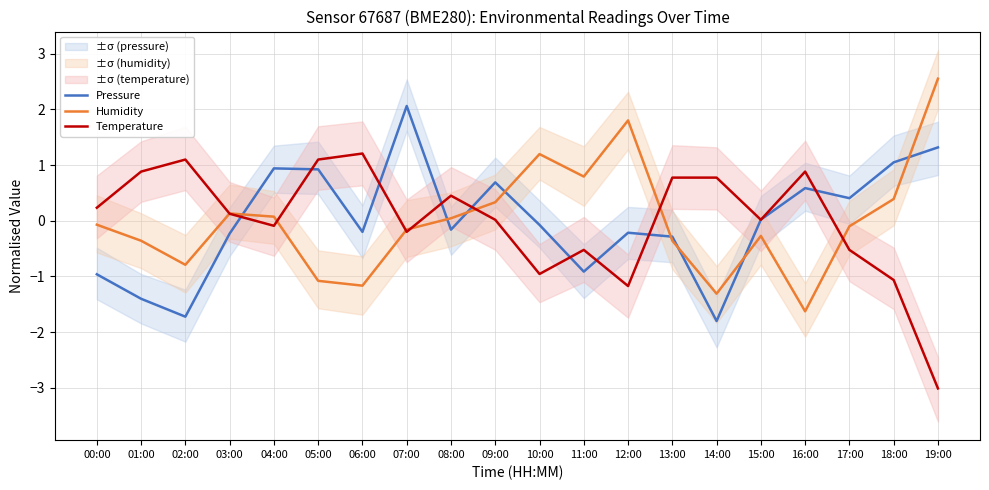

What is the value of the Pressure point at the 13th from the left?

-0.2